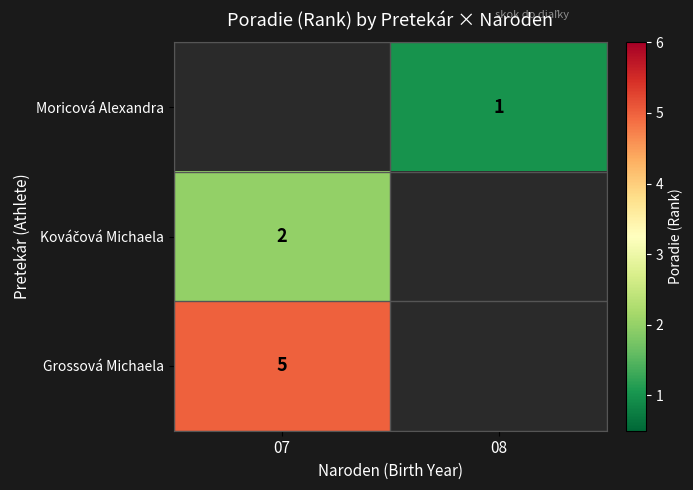

The value of Grossová Michaela at 07 is 8. True or false?

False